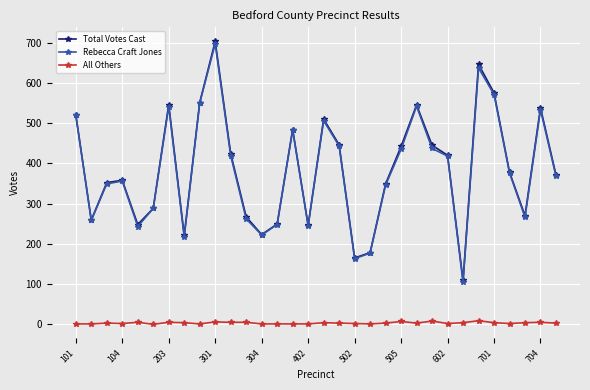

What is the value of the Total Votes Cast point at the 26th from the left?

109